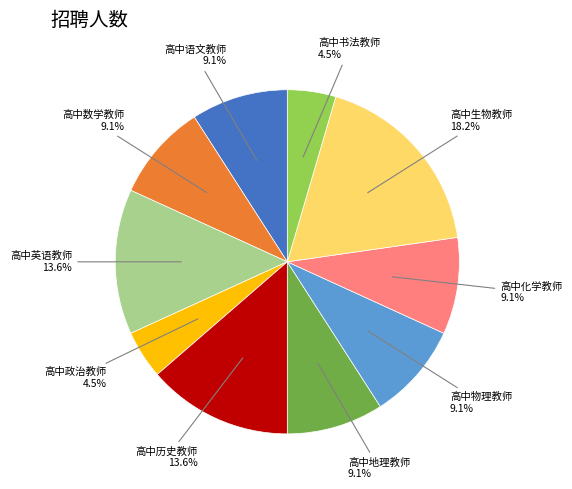

What percentage is the 高中数学教师 slice, to the nearest percent?

9%